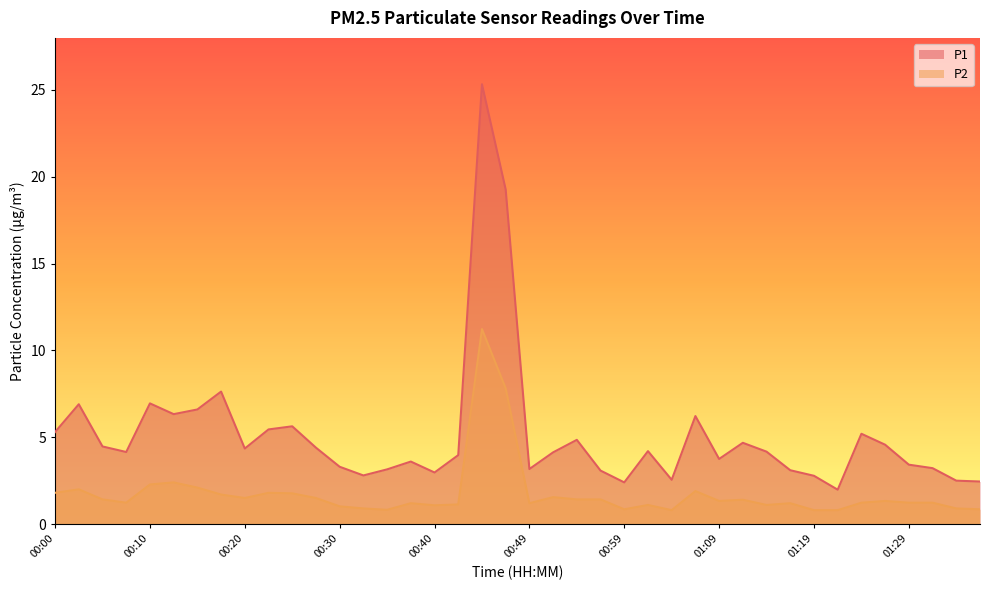

Where is the first local minimum for P2?

00:08